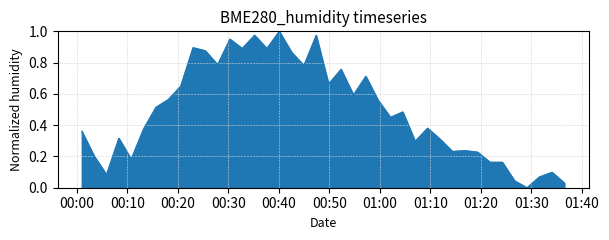

How many interior local peaks (higher than both neighbors) does the data have?

12